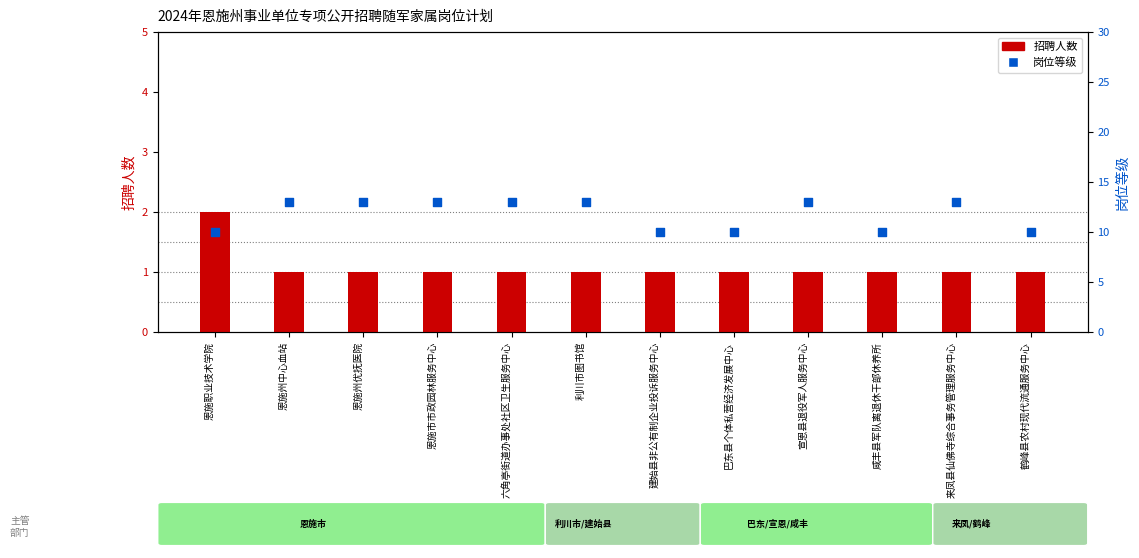

Which series has the largest total across all categories?

岗位等级